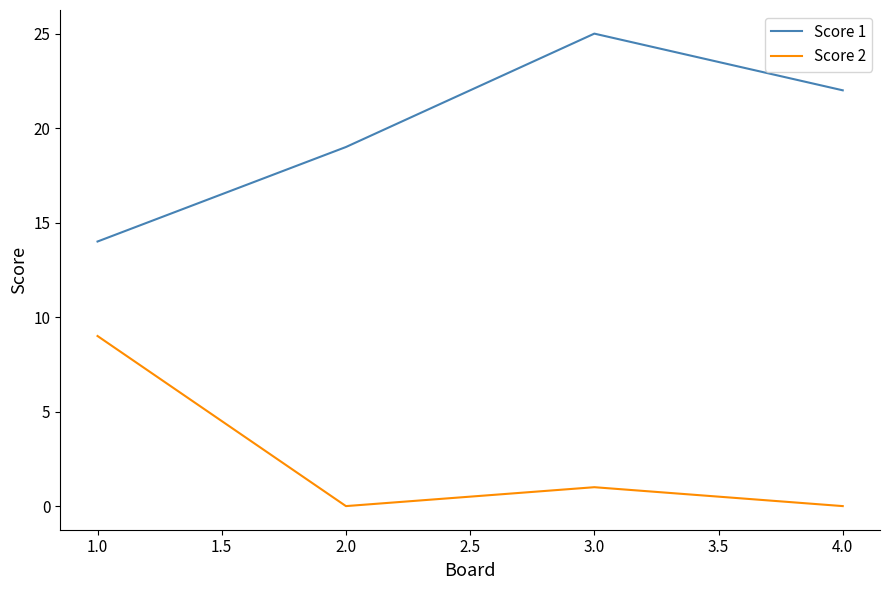

What position from the right is 4.0?

1